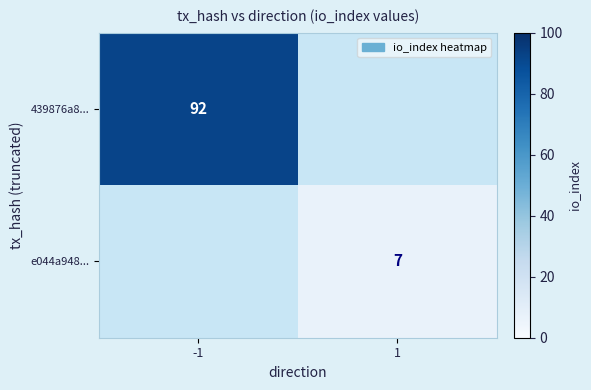

The value of e044a948... at 1 is 11. True or false?

False